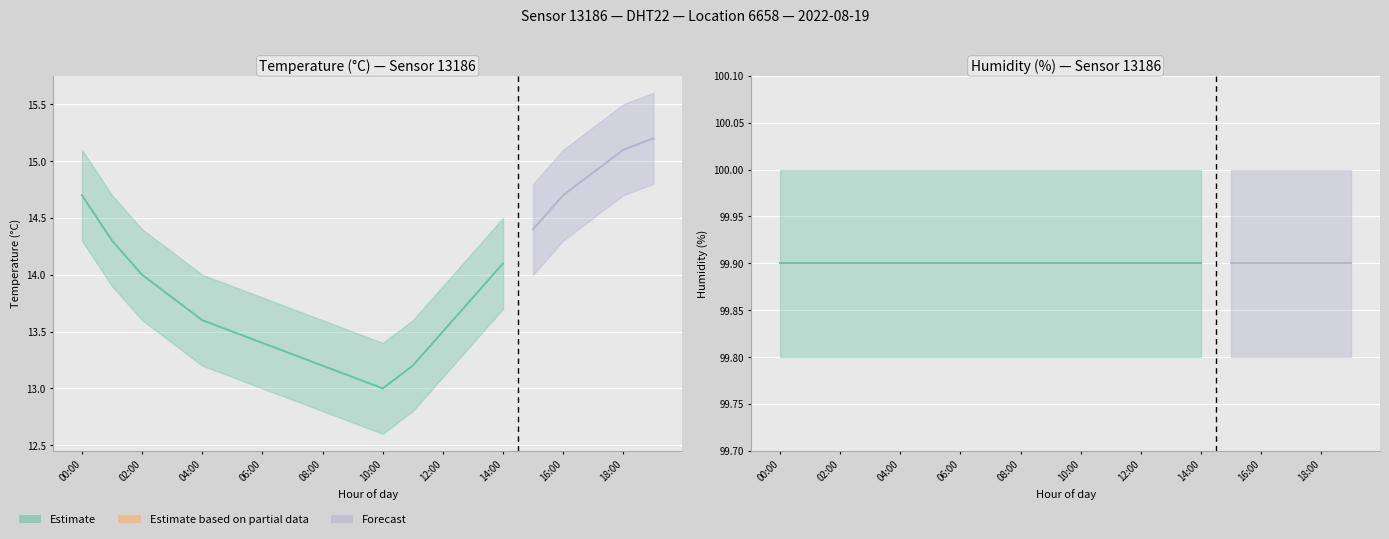

What is the smallest value displayed?

13.0